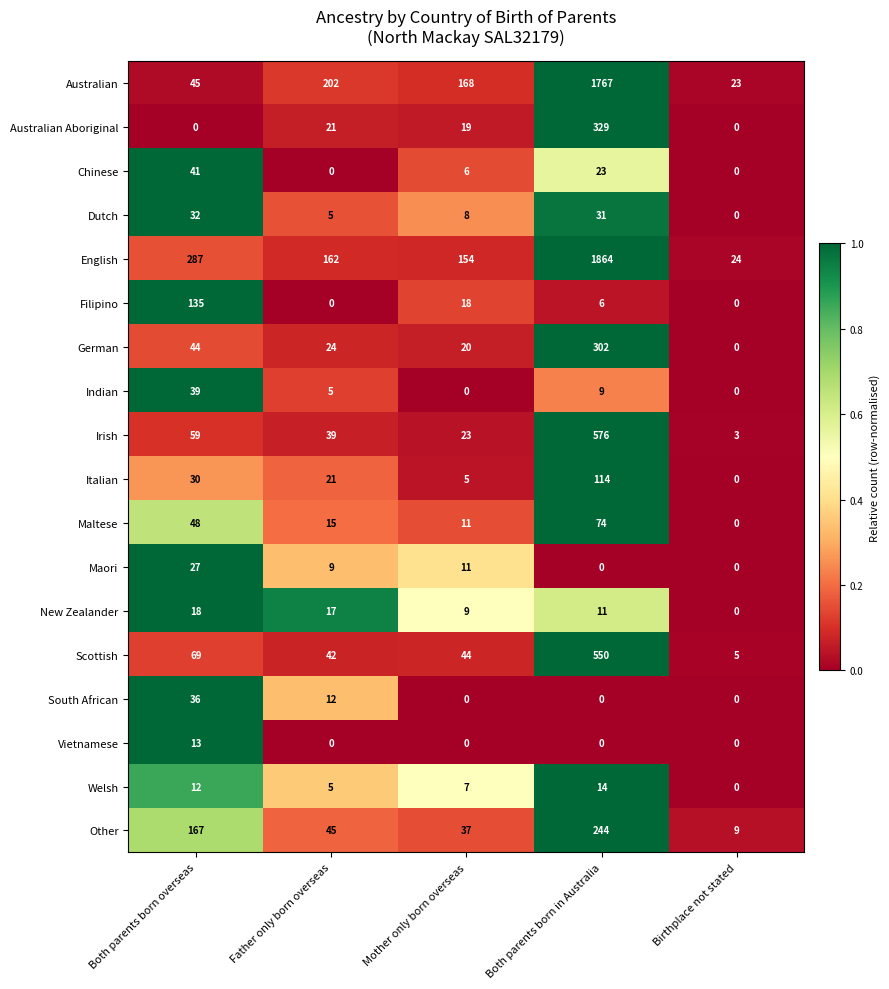

Which series changed the most between Father only born overseas and Birthplace not stated?

Australian